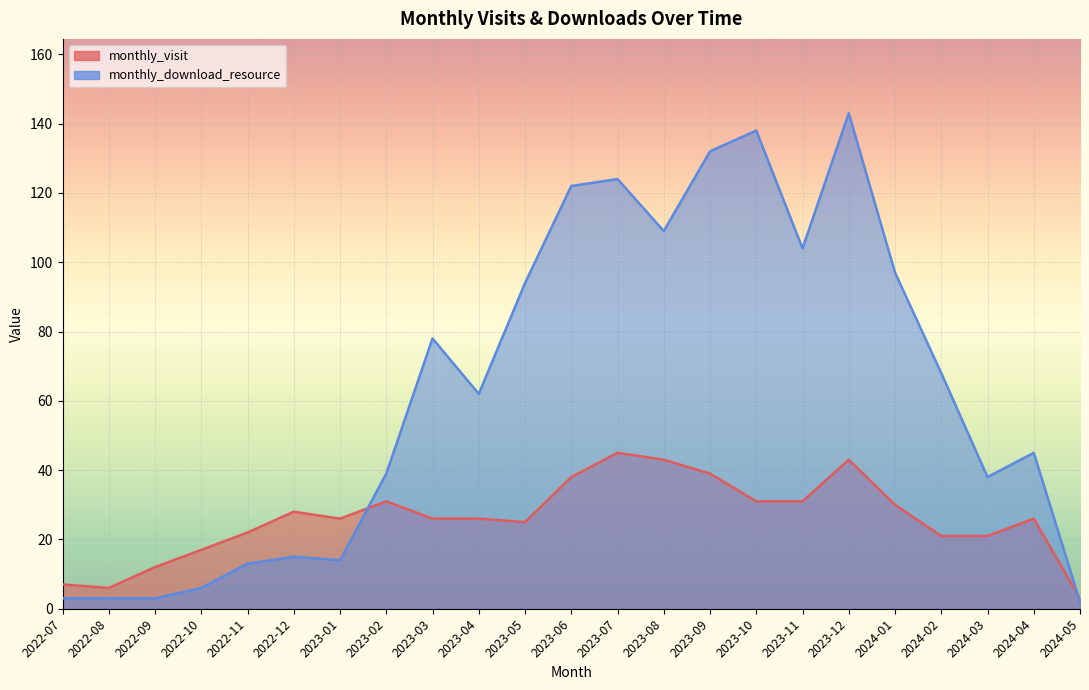

The value of monthly_download_resource at 2023-11 is 104. True or false?

True